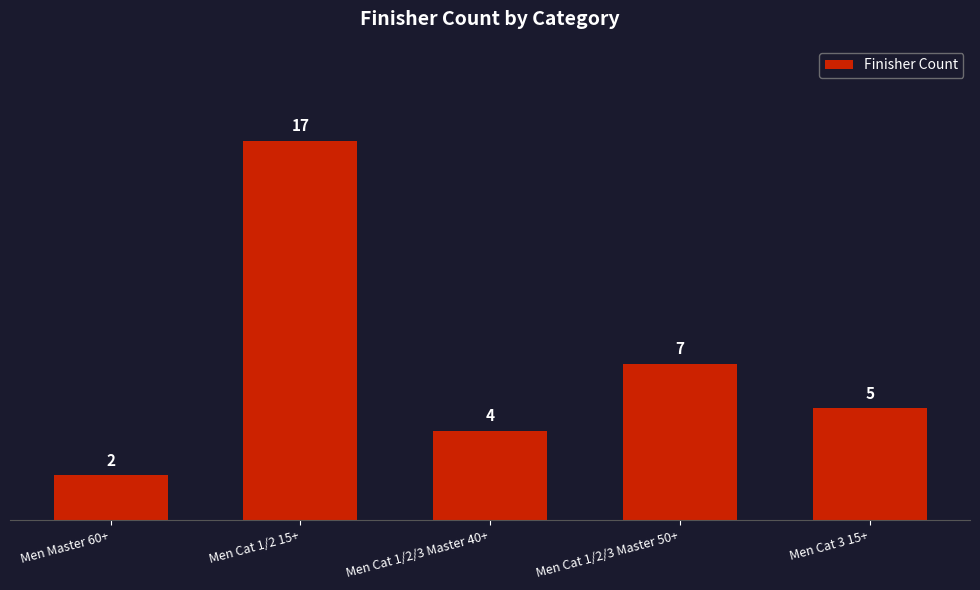

What is the sum of all values?

35